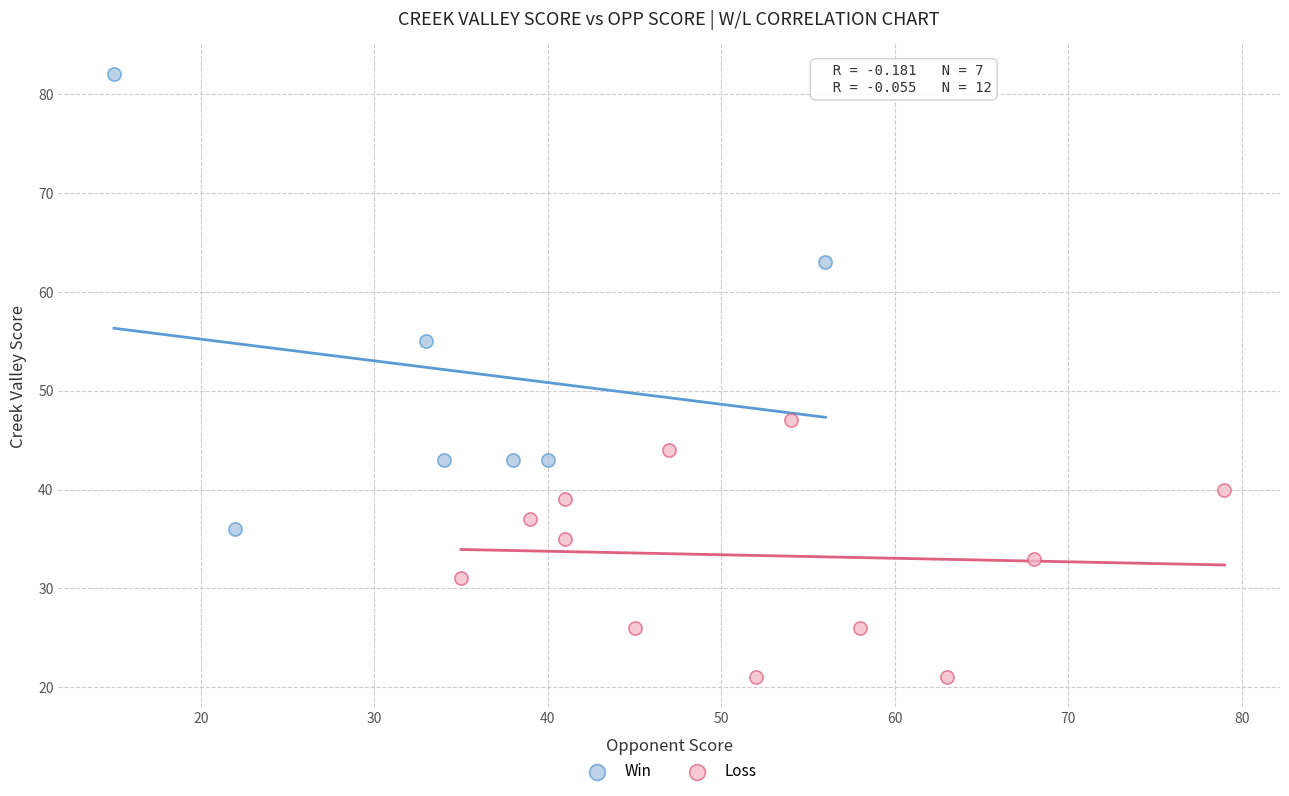

Which series has the largest Y range (max minus min)?

Win